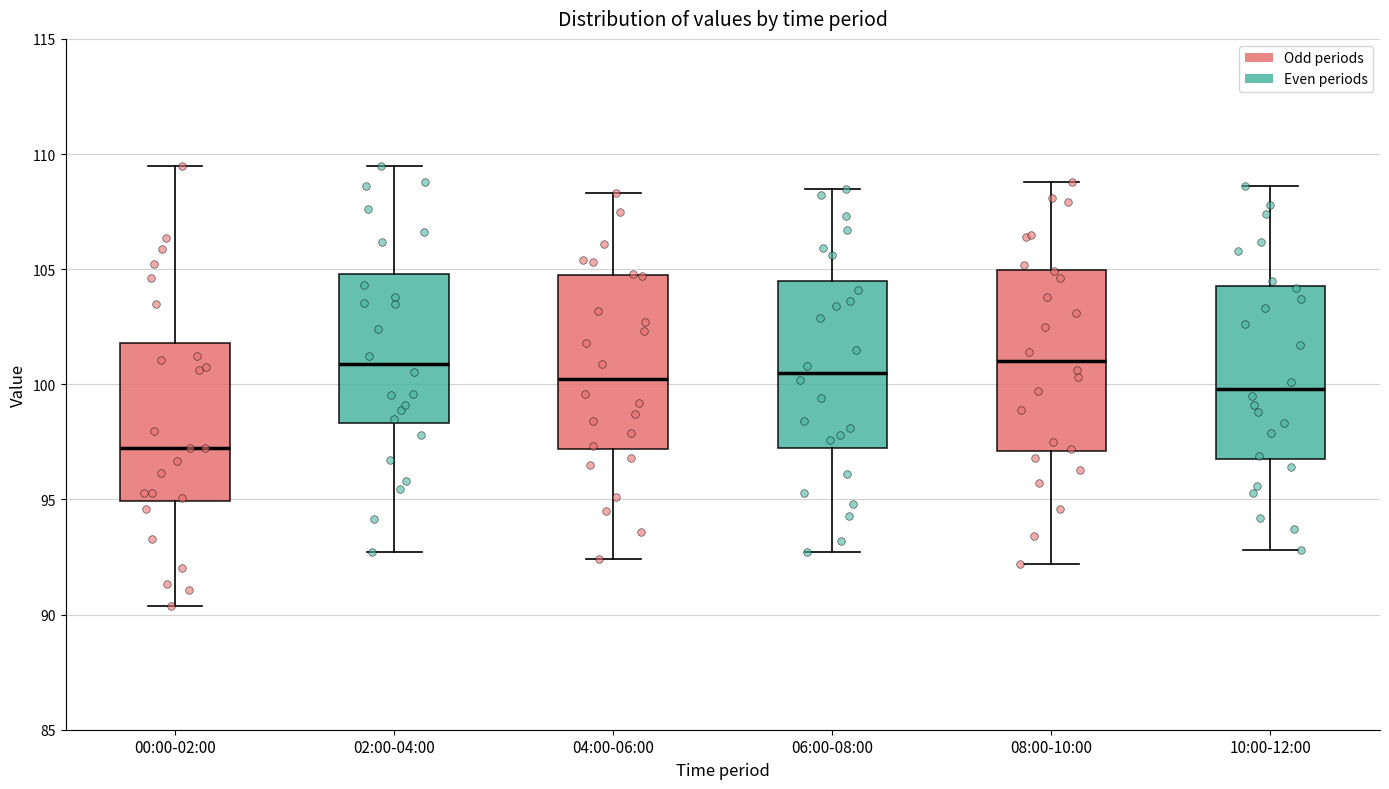

Which box has the lowest median line?

00:00-02:00